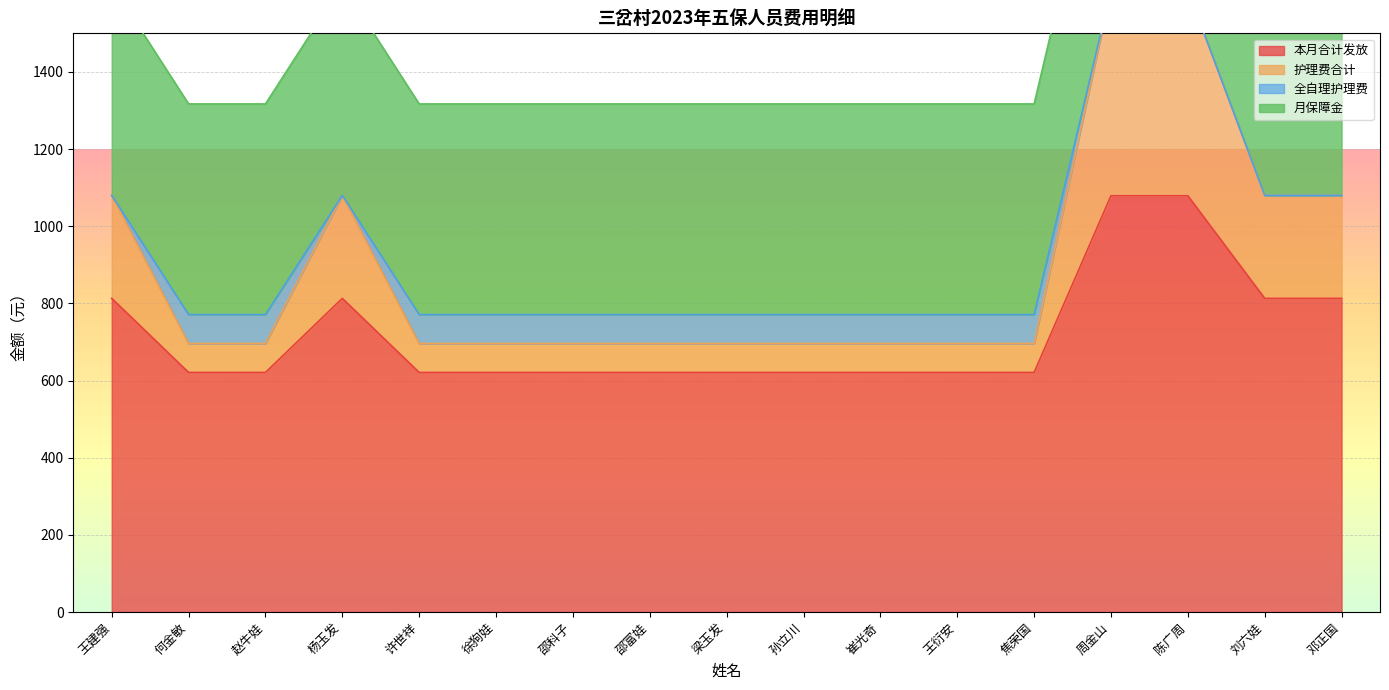

True or false: 本月合计发放 and 护理费合计 intersect in this chart.

False